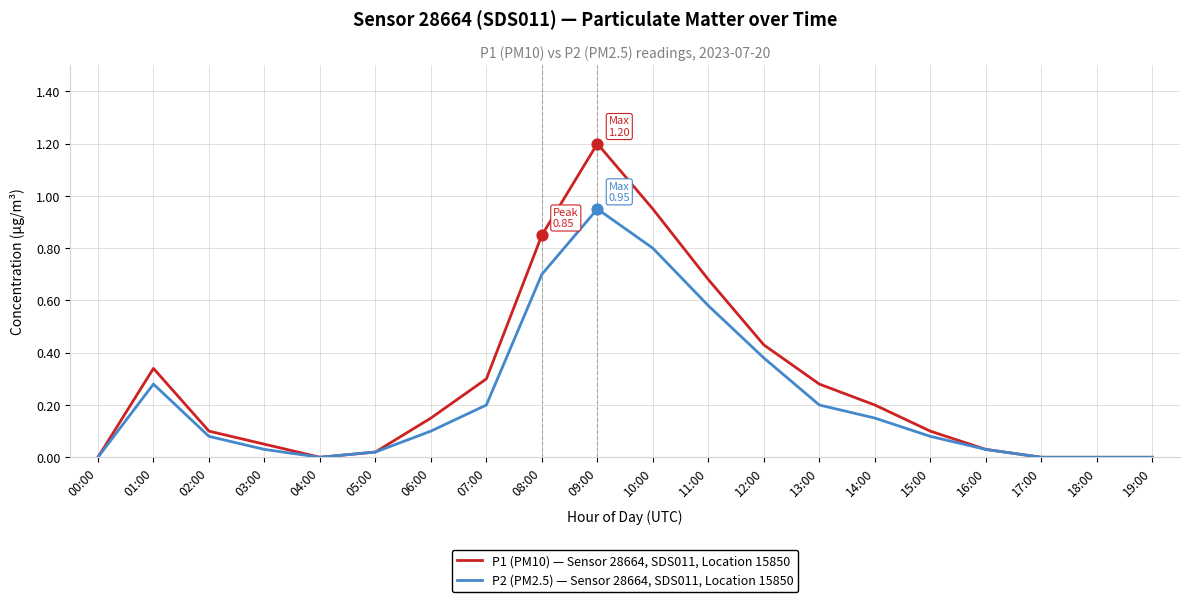

Is the value of P2 (PM2.5) — Sensor 28664, SDS011, Location 15850 at 03:00 greater than the value of P1 (PM10) — Sensor 28664, SDS011, Location 15850 at 01:00?

No